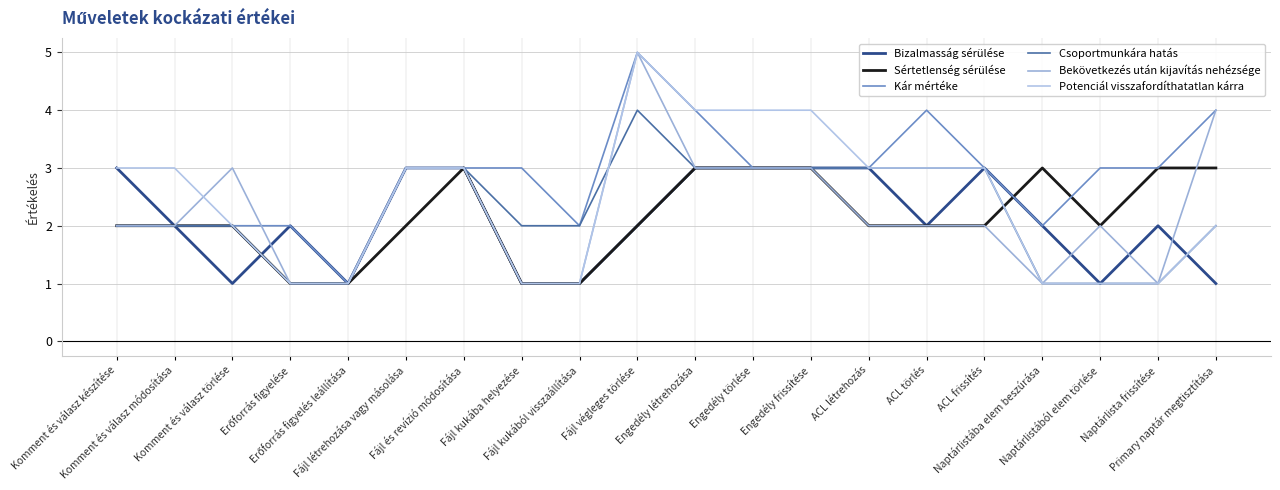

What is the difference between the maximum and second lowest values in the Kár mértéke series?

3